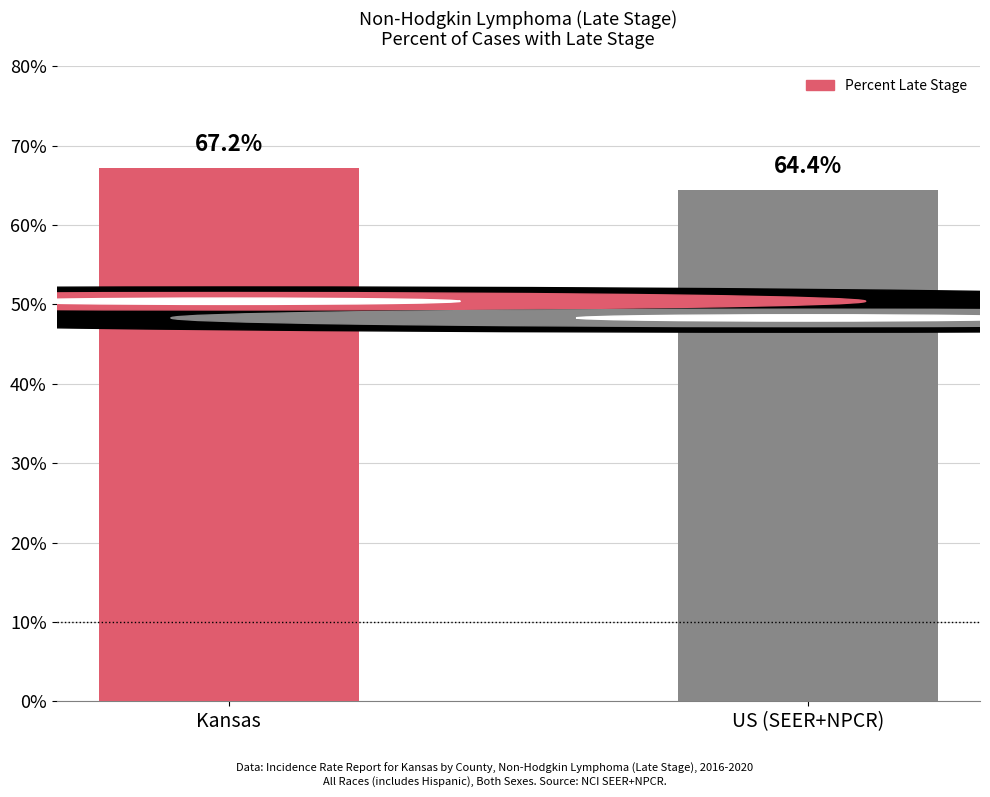

What is the change in value from Kansas to US (SEER+NPCR)?

-2.8